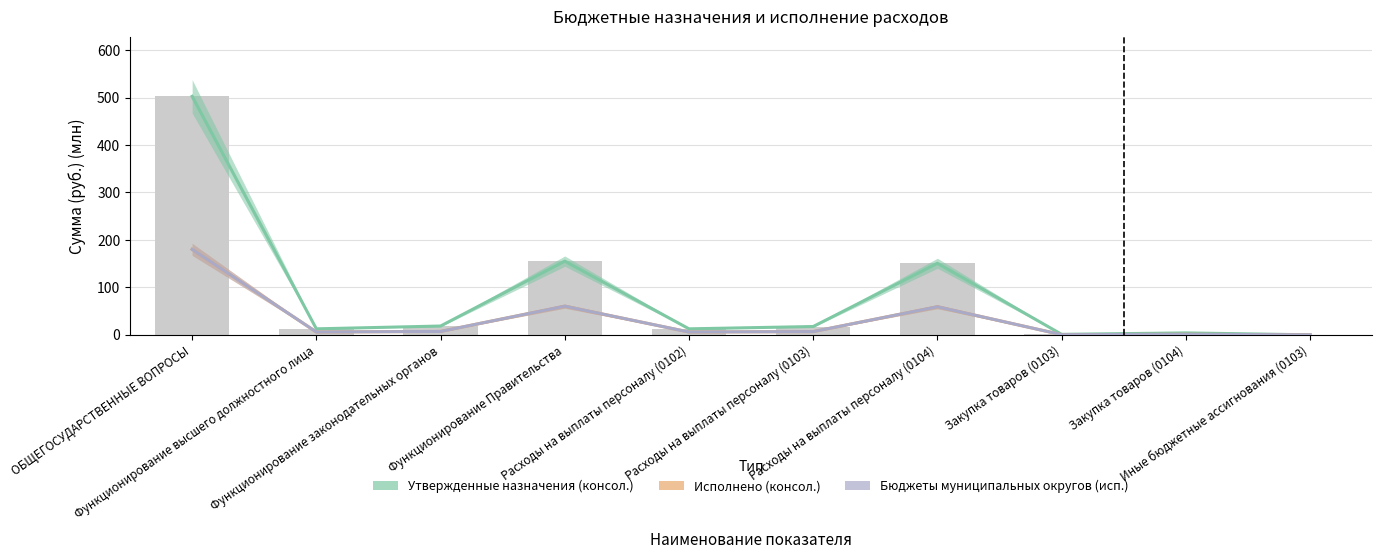

List the labels in order of Утвержденные назначения (консол.) value, largest first.

ОБЩЕГОСУДАРСТВЕННЫЕ ВОПРОСЫ, Функционирование Правительства, Расходы на выплаты персоналу (0104), Функционирование законодательных органов, Расходы на выплаты персоналу (0103), Функционирование высшего должностного лица, Расходы на выплаты персоналу (0102), Закупка товаров (0104), Закупка товаров (0103), Иные бюджетные ассигнования (0103)